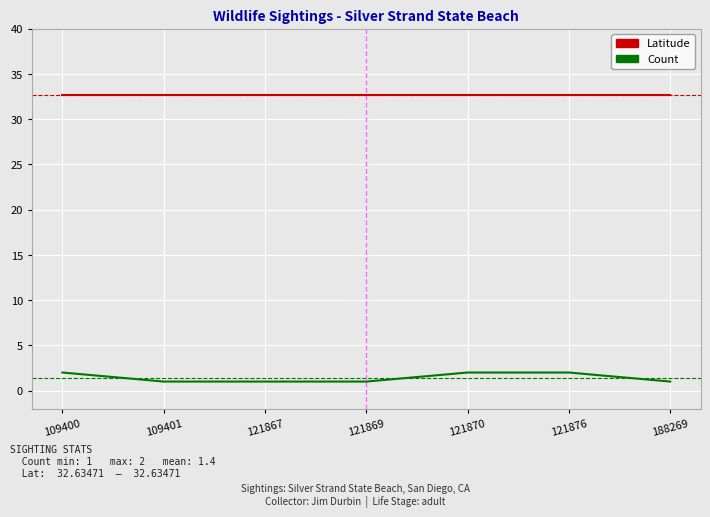

What are all the series names shown in the legend?

Latitude, Count